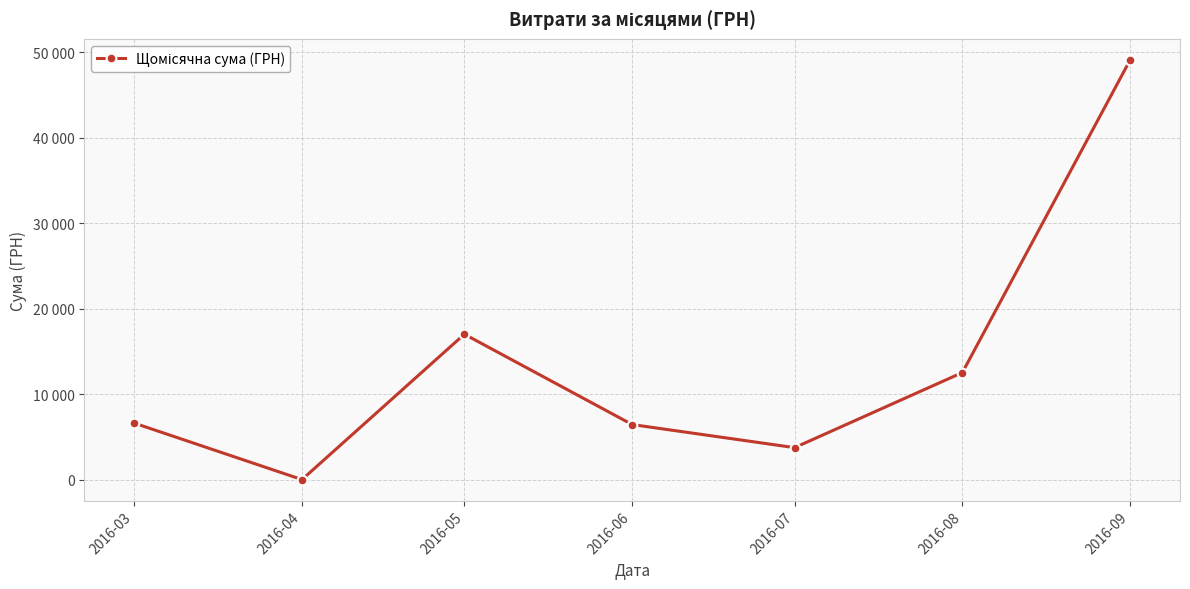

What is the average value?

13635.0